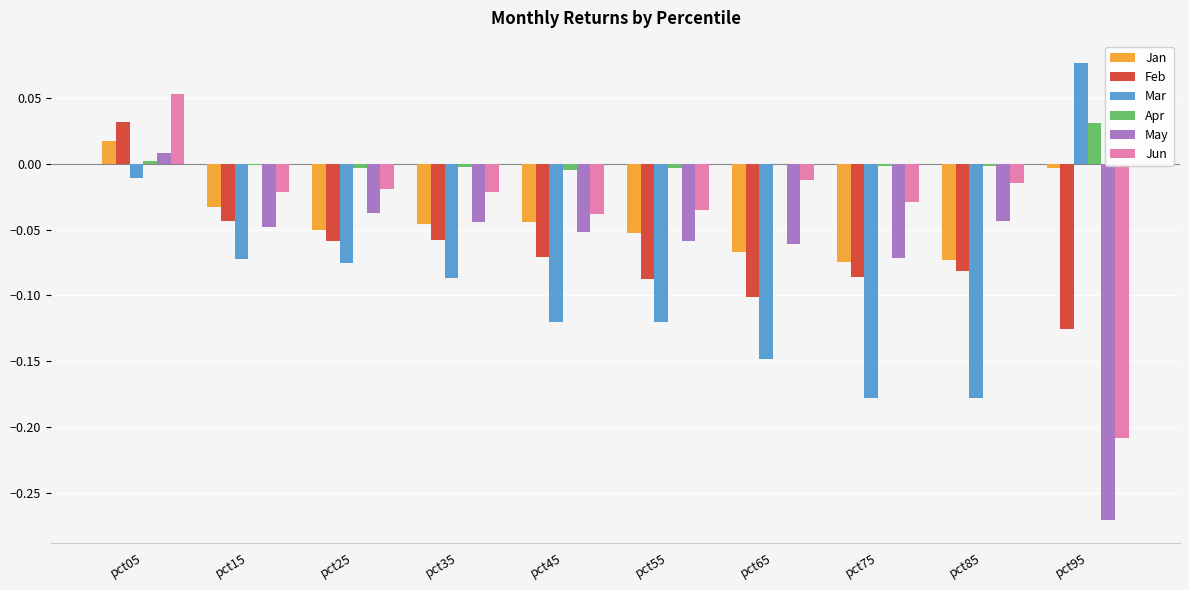

Between pct25 and pct85, which series saw the biggest shift?

Mar